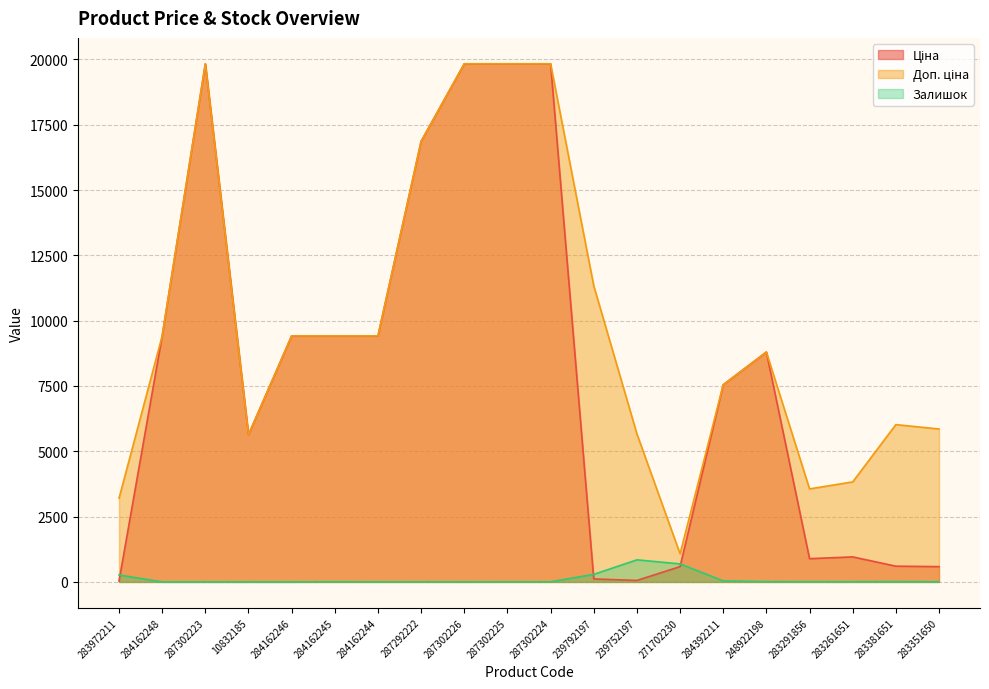

What is the difference between the Залишок values at 248922198 and 283261651?

3.0